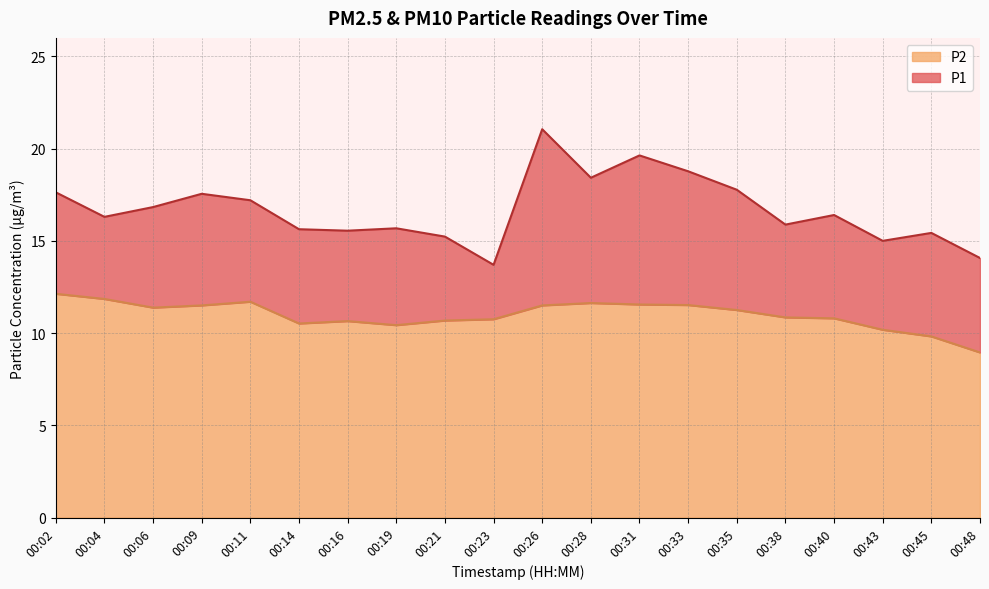

At which category does P2 reach its first local valley?

00:06